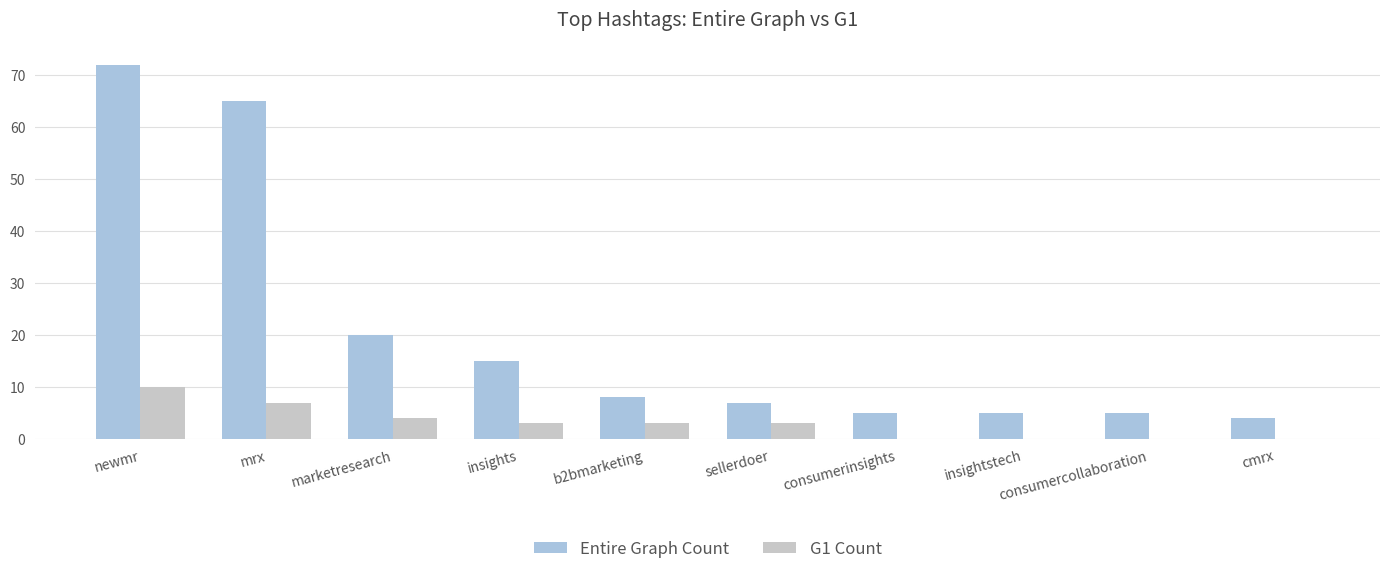

What are all the series names shown in the legend?

Entire Graph Count, G1 Count